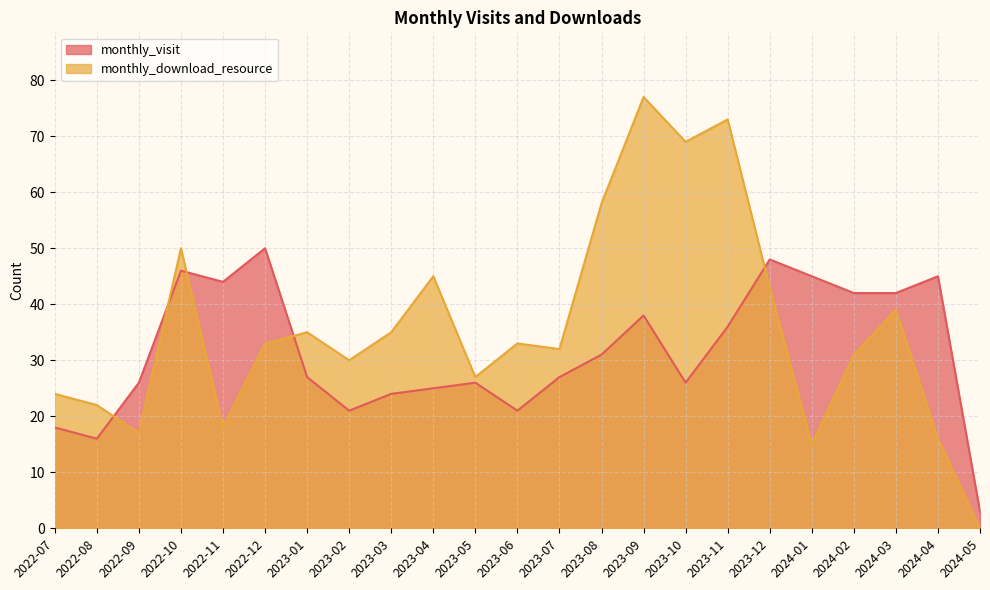

The monthly_download_resource series shows 30 at 2023-04. True or false?

False